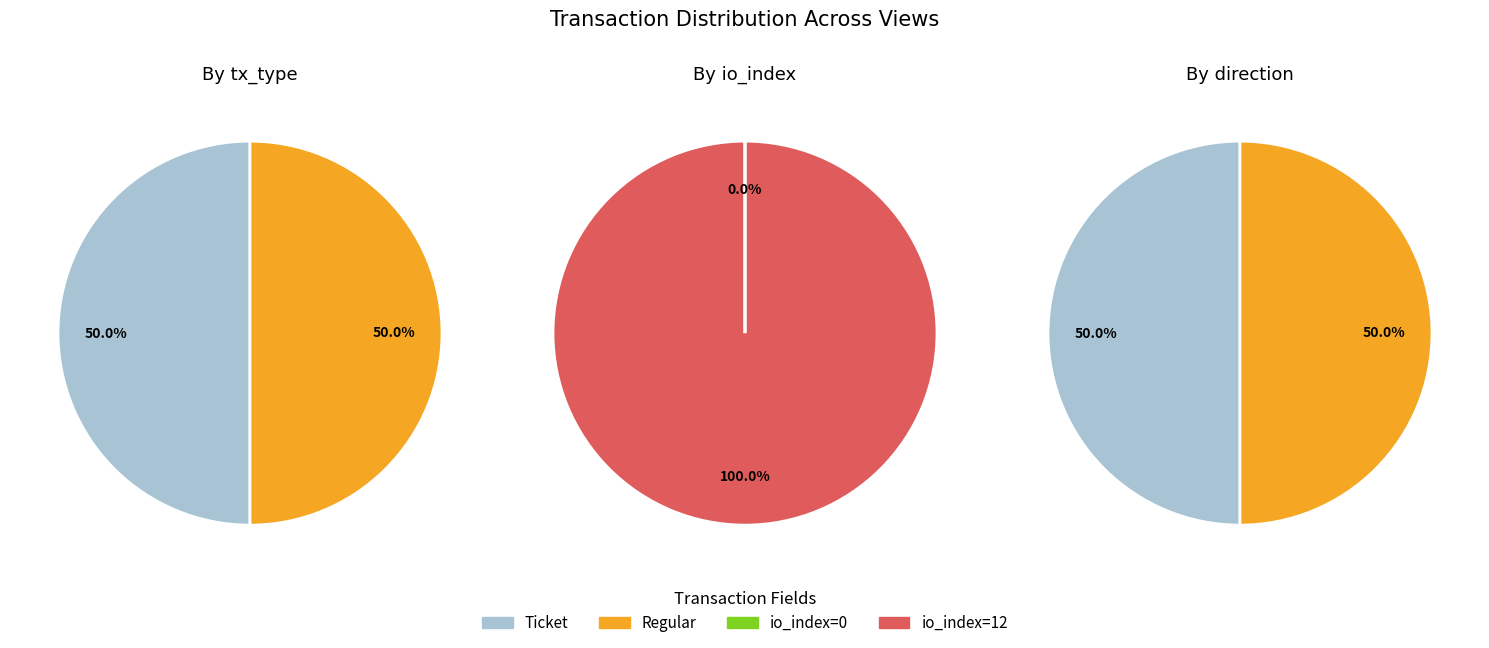

Does any single category account for the majority?

Yes